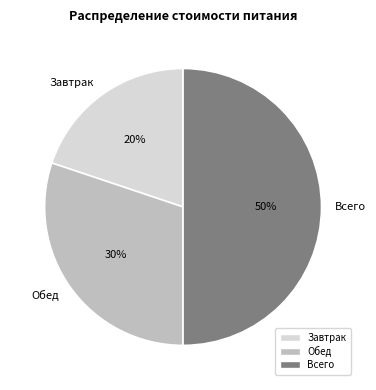

Is the sum of Обед and Всего greater than half?

Yes